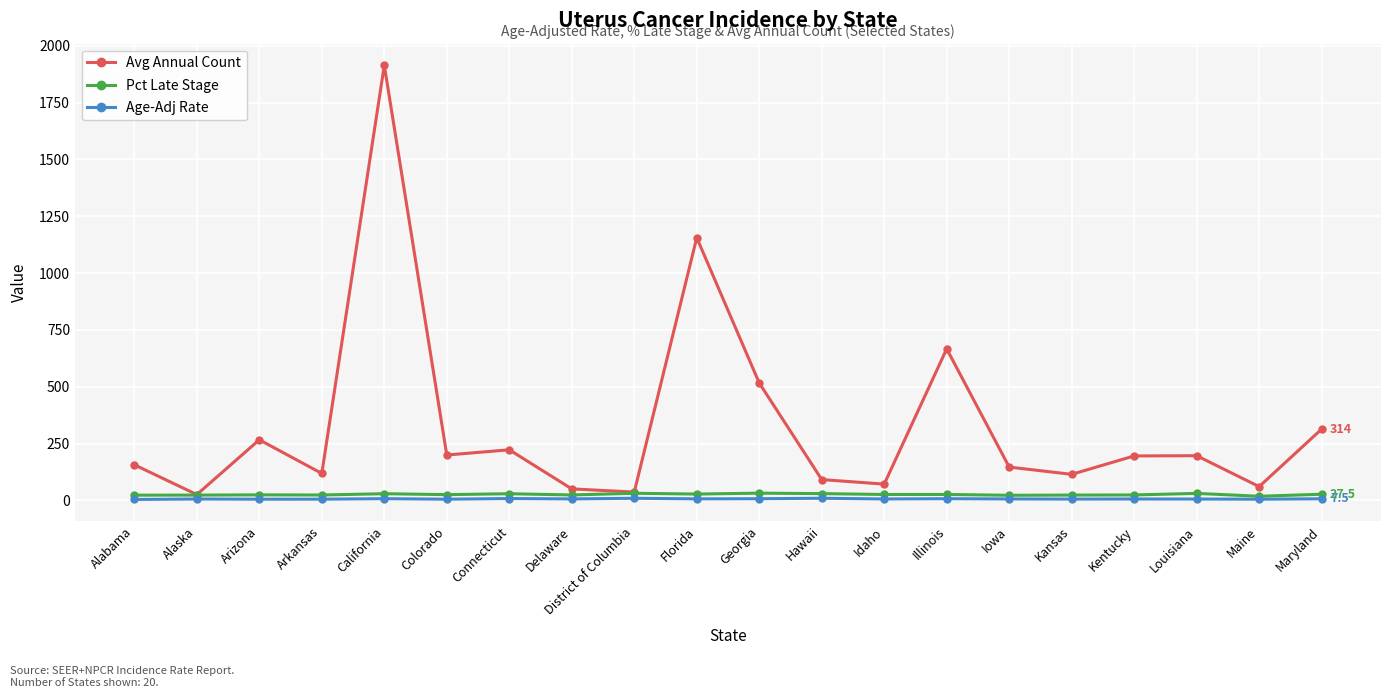

What is the label of the 9th point from the left?

District of Columbia